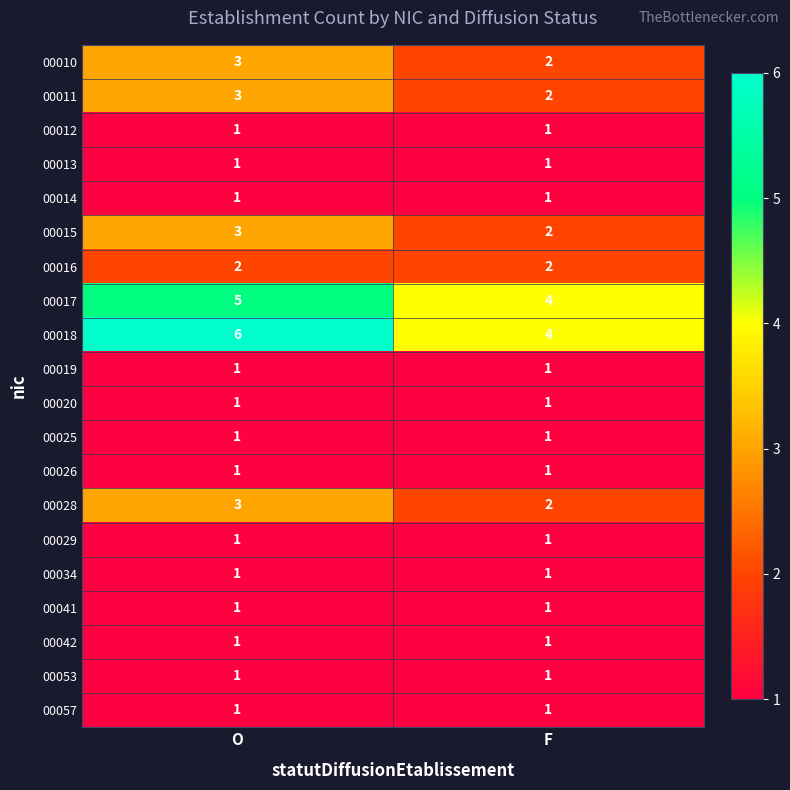

At how many categories does at least one series exceed 1?

2